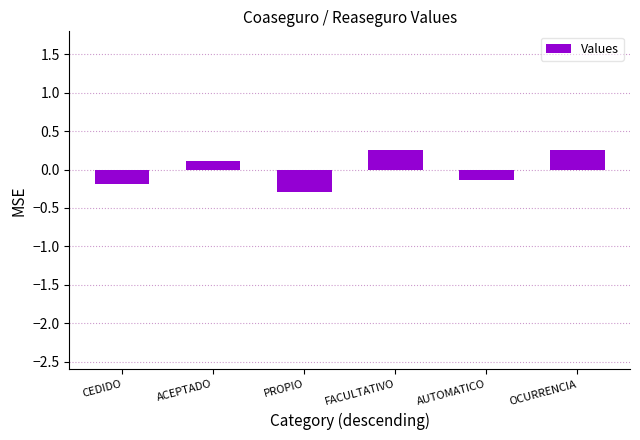

Reading right to left, what are all the values shown in this chart?

OCURRENCIA=0.3	AUTOMATICO=-0.1	FACULTATIVO=0.3	PROPIO=-0.3	ACEPTADO=0.1	CEDIDO=-0.2